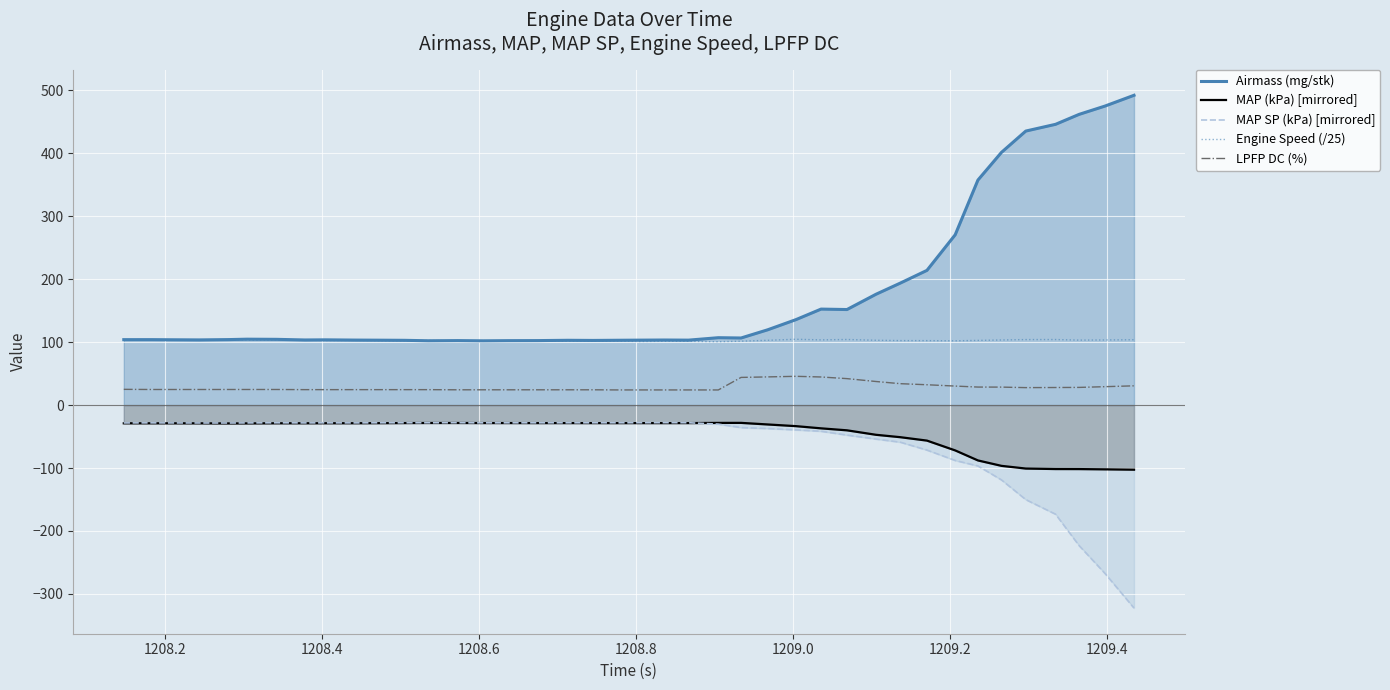

What is the minimum value for MAP SP (kPa) [mirrored]?

-322.6